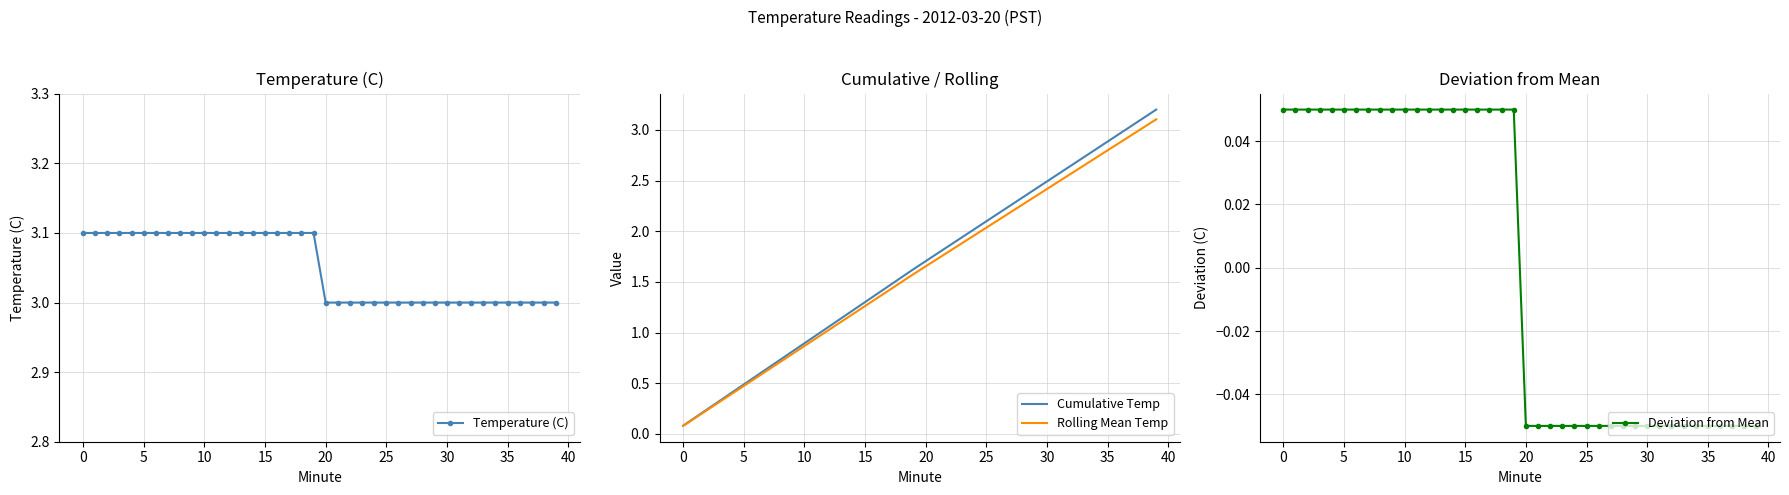

How many values in the Deviation from Mean series are below 0?

20